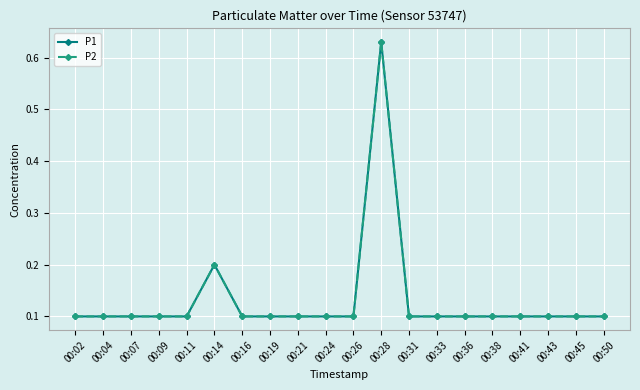

True or false: P1 and P2 intersect in this chart.

False